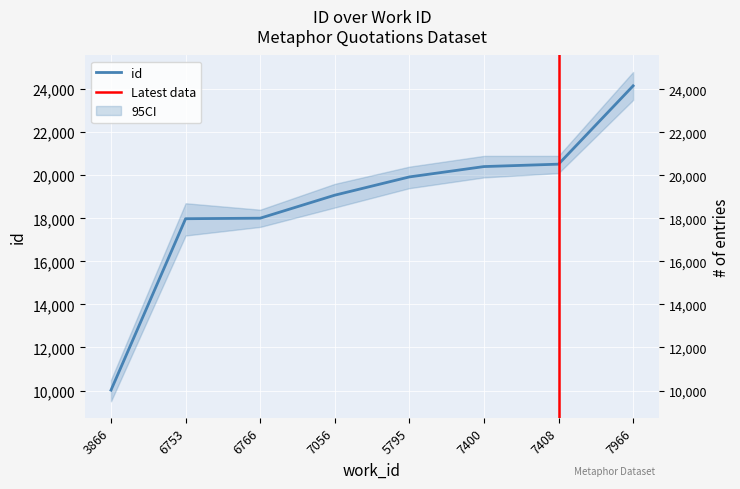

What is the label of the 6th point from the right?

6766